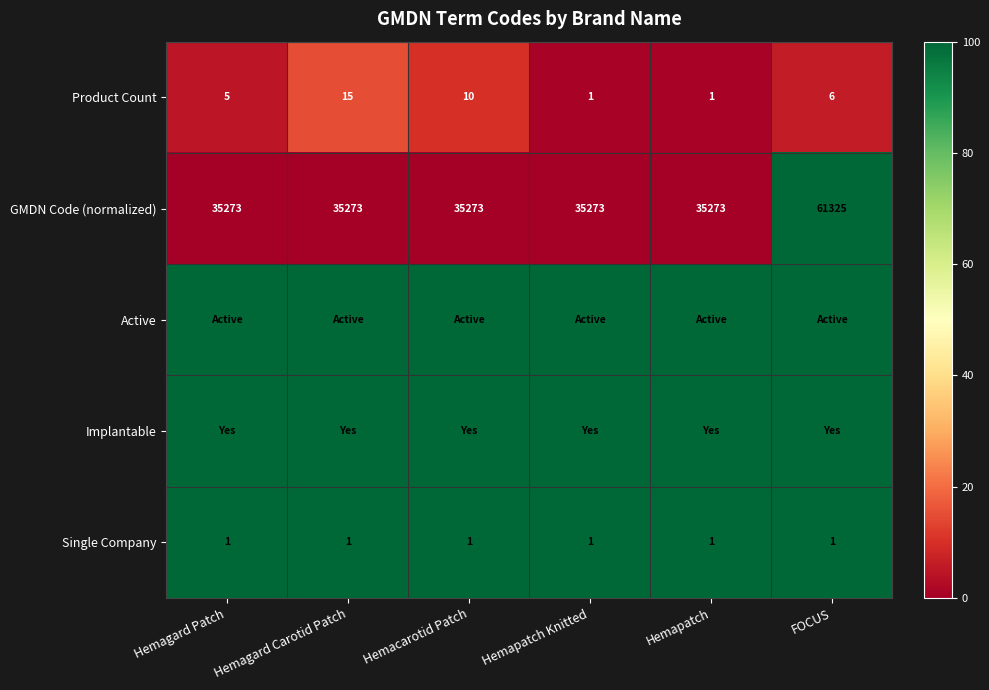

Is it true that GMDN Code (normalized) equals 24499 at Hemagard Carotid Patch?

False